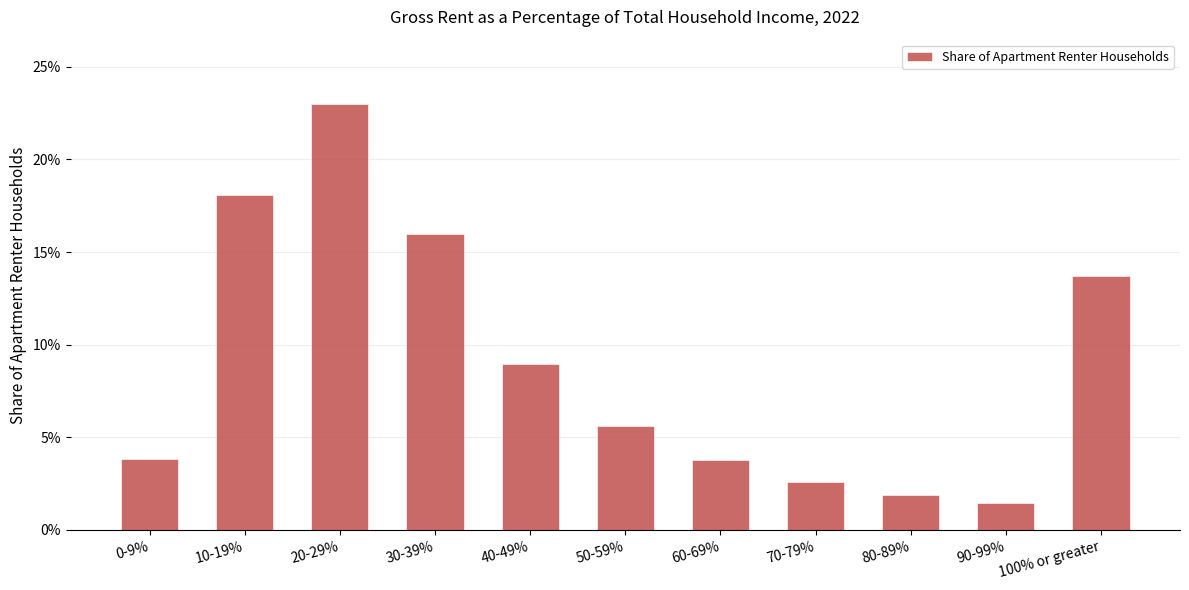

Are the bars horizontal?

No